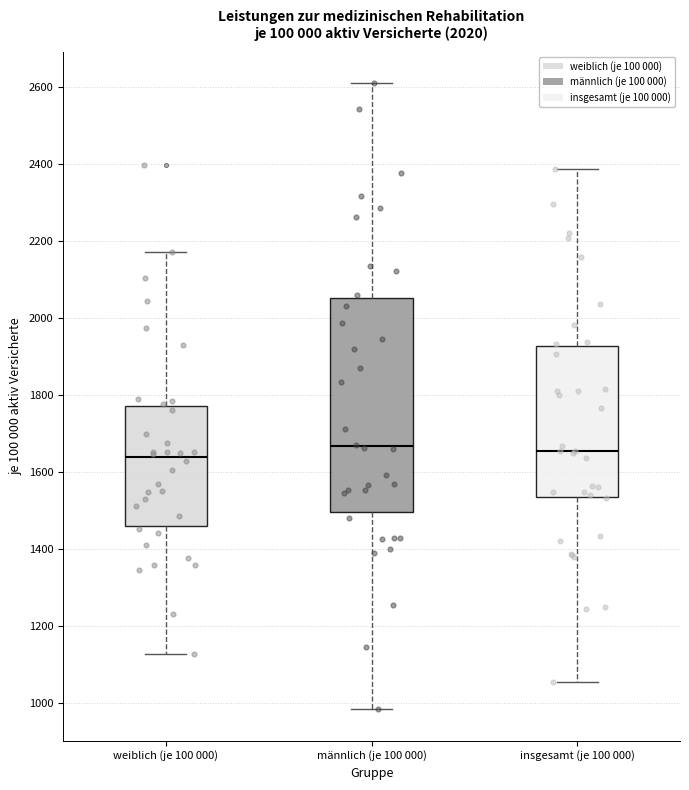

Comparing the boxes themselves (not the whiskers), which one is the tallest?

männlich (je 100 000)